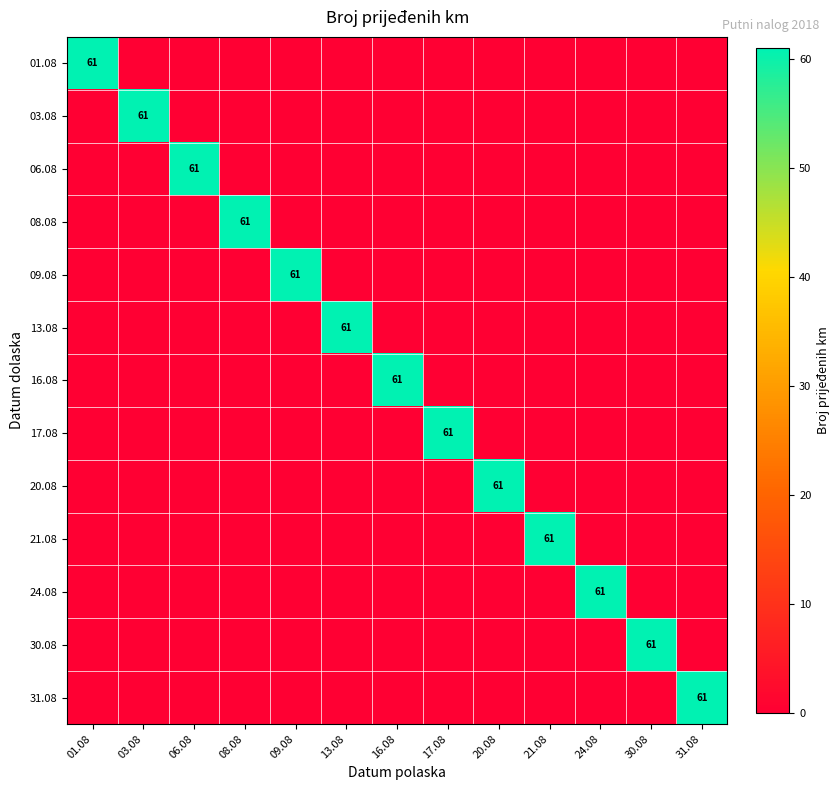

At which category is the sum across all series the highest?

01.08